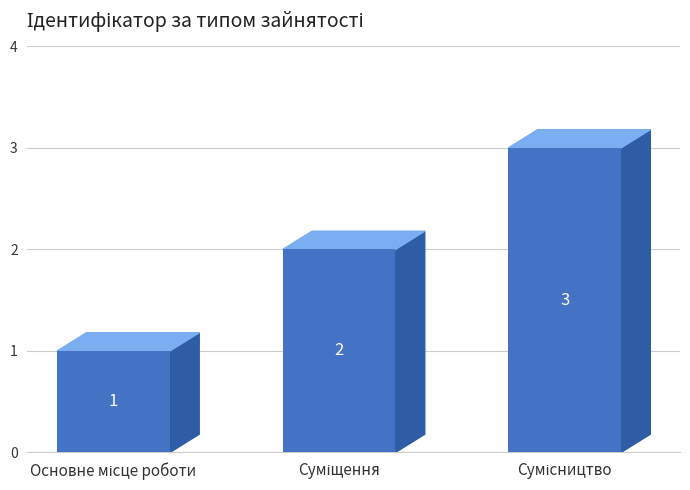

What is the change in value from Основне місце роботи to Сумісництво?

+2